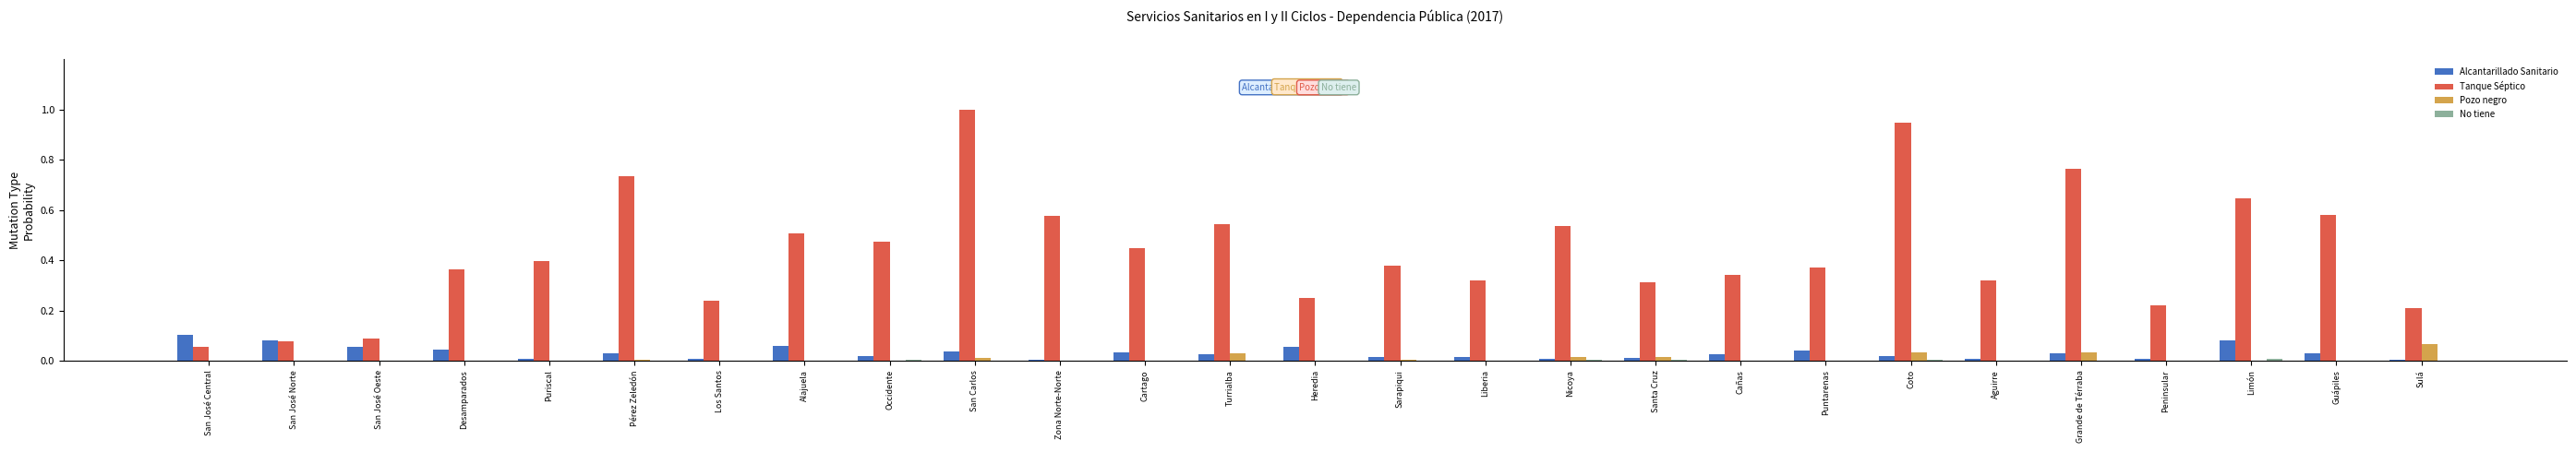

Which series changed the most between Liberia and Limón?

Tanque Séptico